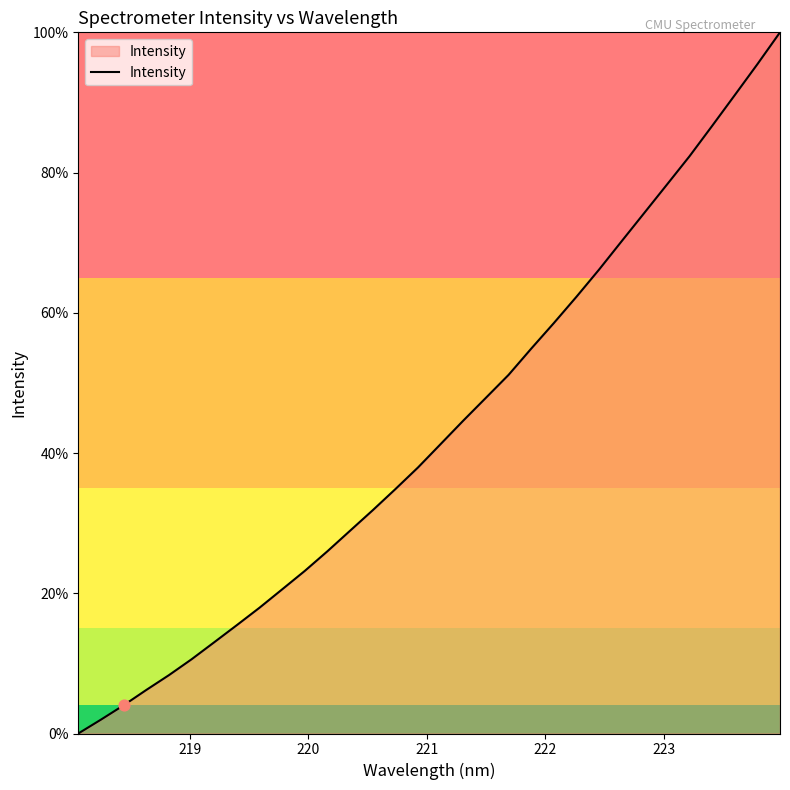

What is the greatest value displayed?

100.0